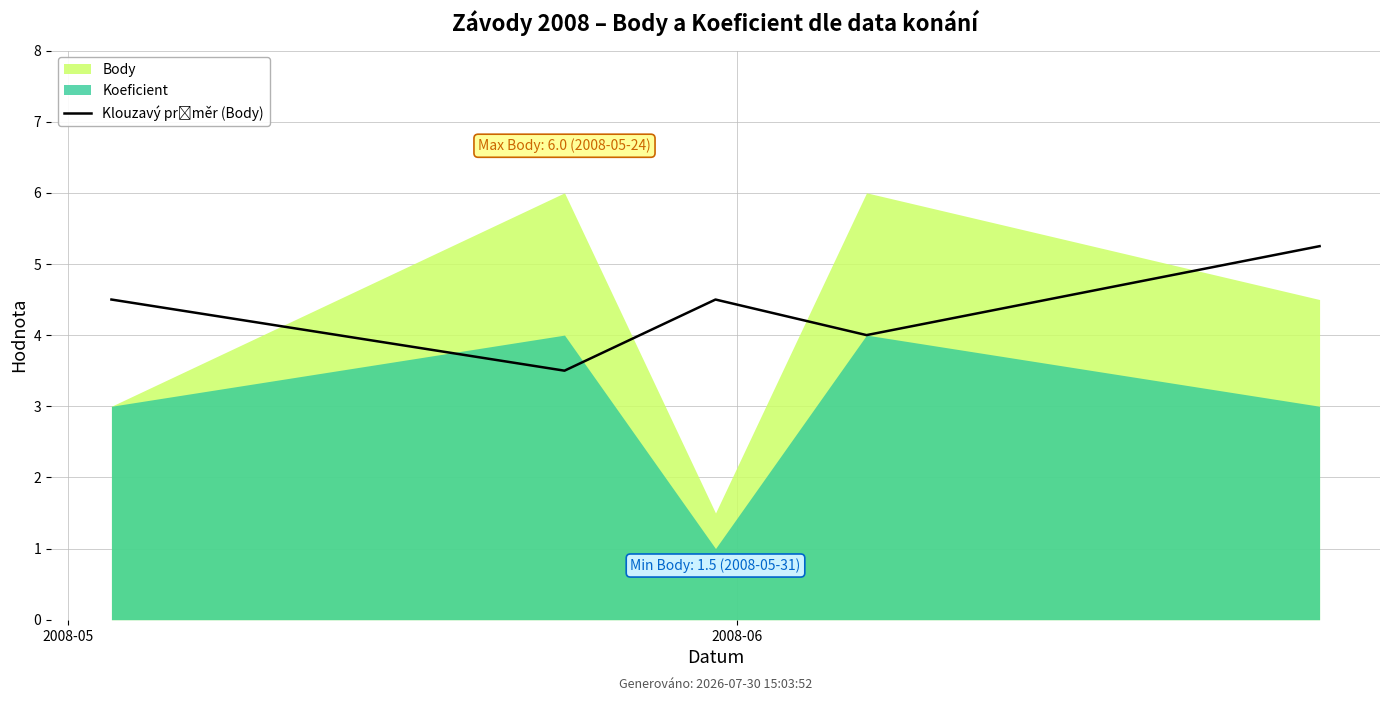

Between 3 and 2008-05, which is larger?

2008-05